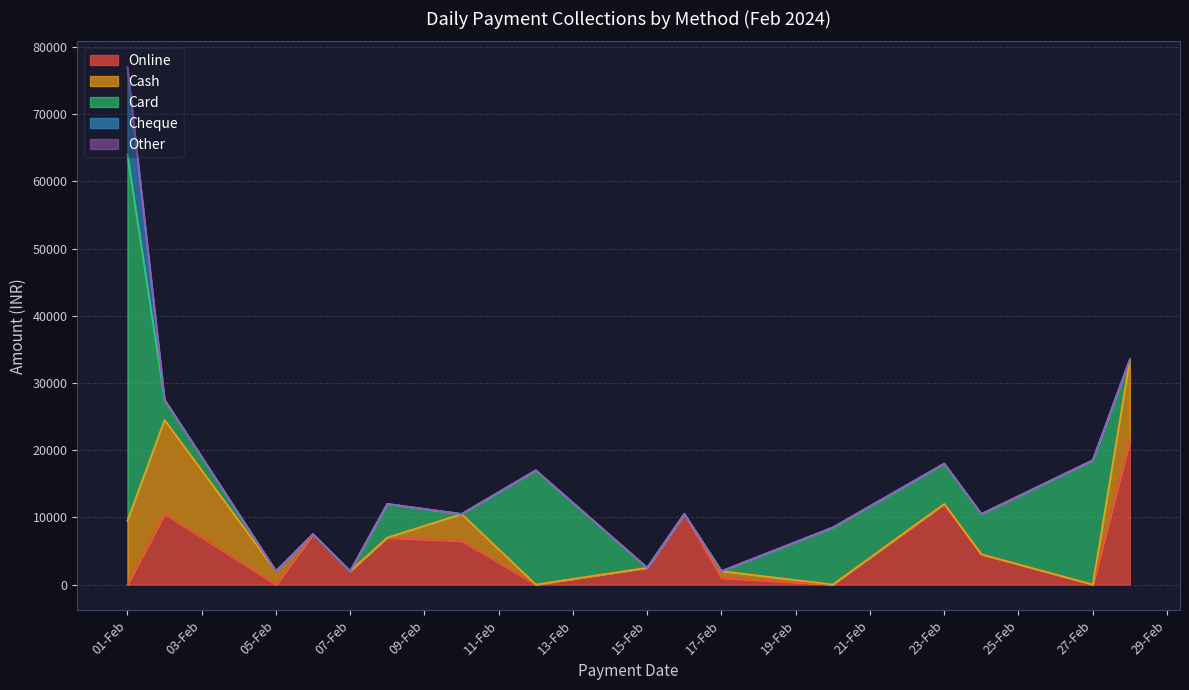

After their last crossing, which series has the higher values: Cash or Card?

Cash